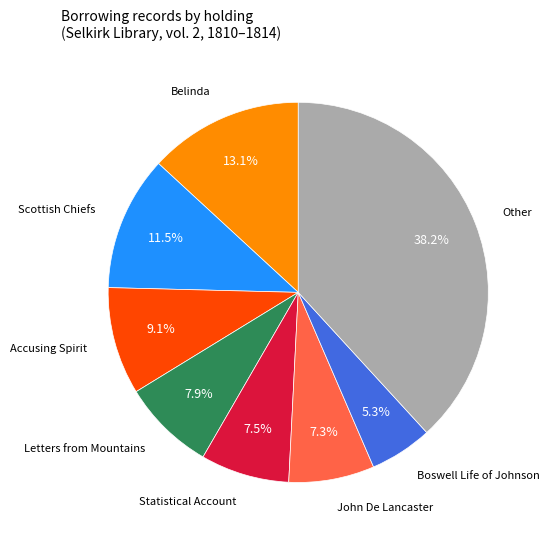

Does any single category account for the majority?

No